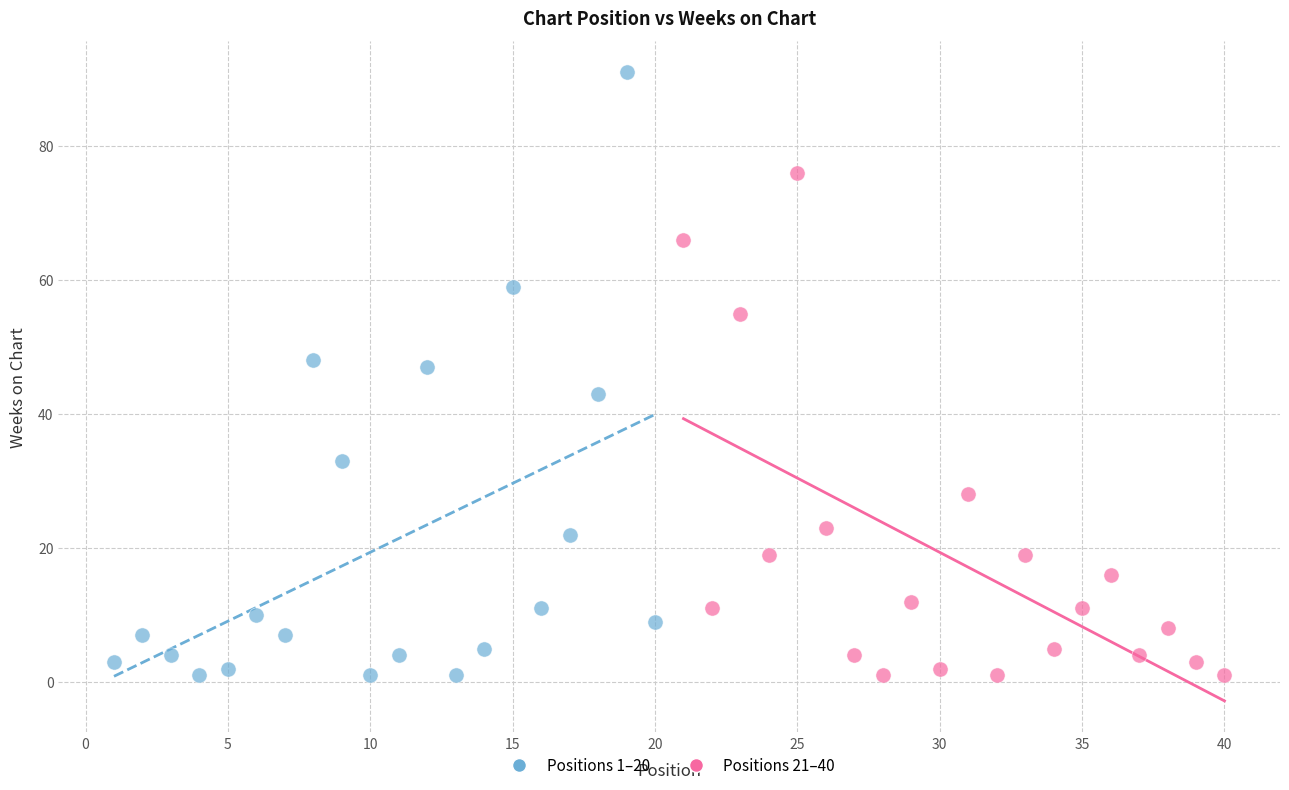

Which series has the largest Y range (max minus min)?

Positions 1–20